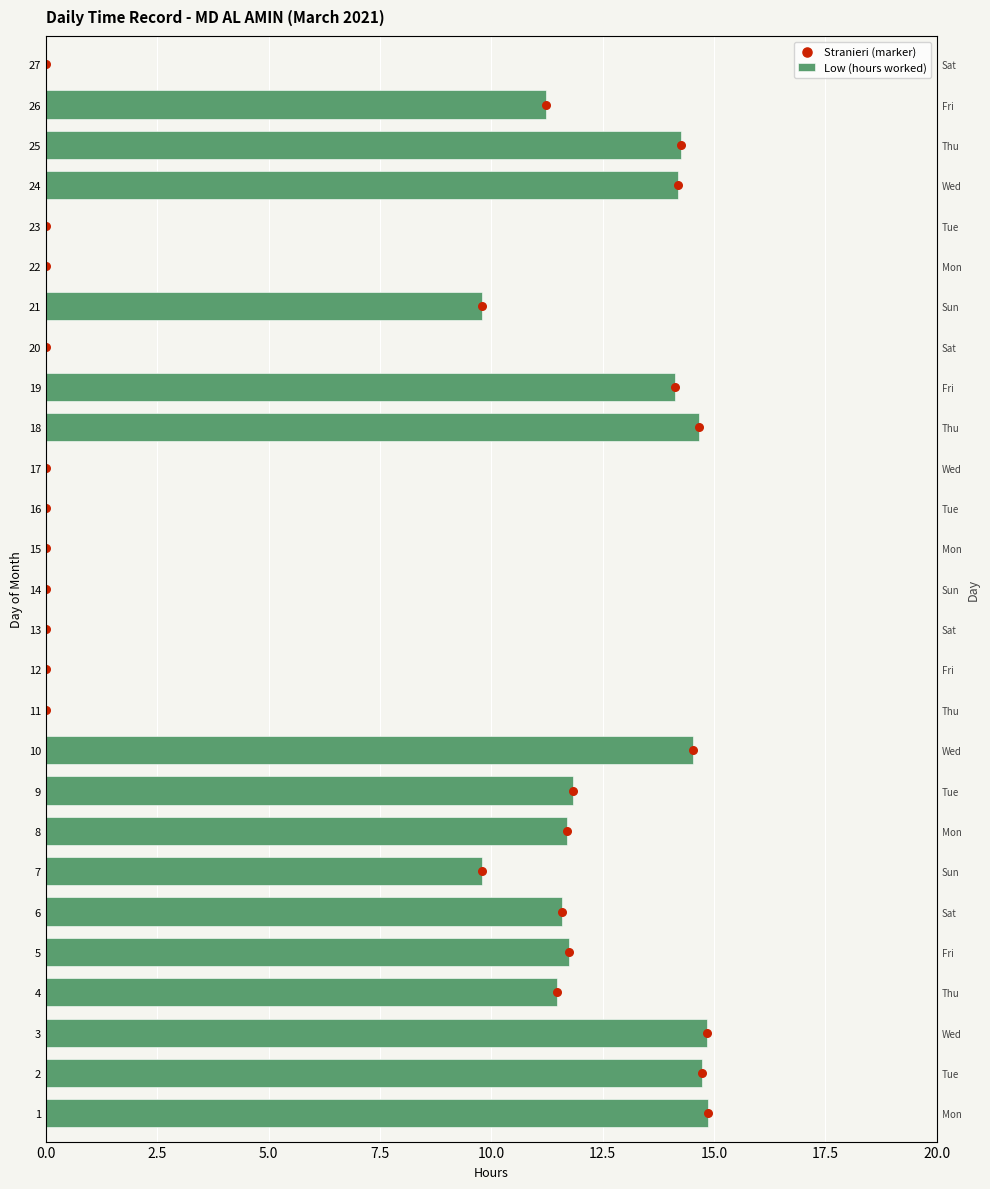

Which series reaches the minimum Y coordinate?

Low (hours worked)